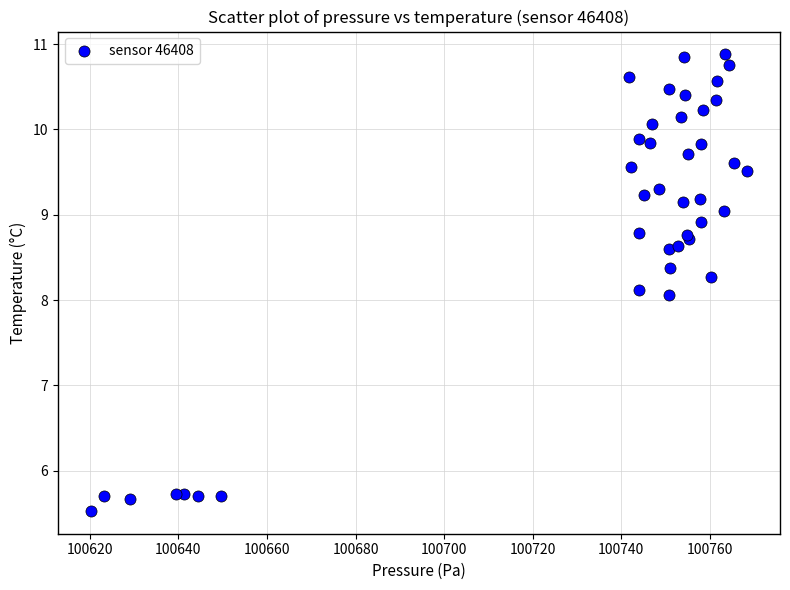

What Y value in the scatter plot is closest to 8?

8.1